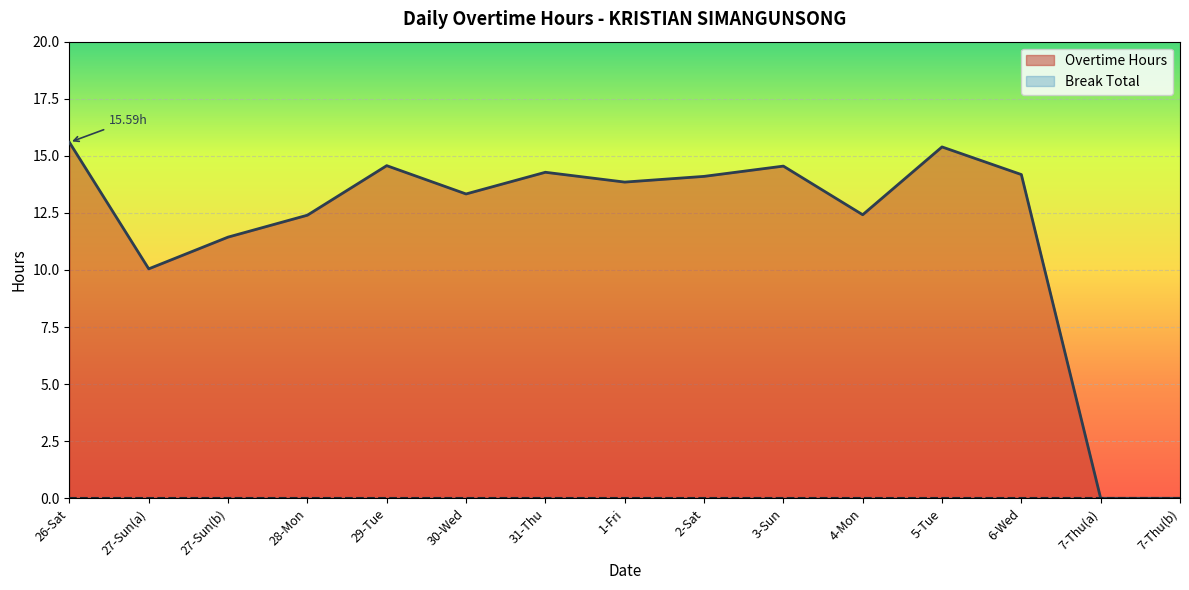

How many points are higher than both their immediate neighbors (excluding endpoints)?

4